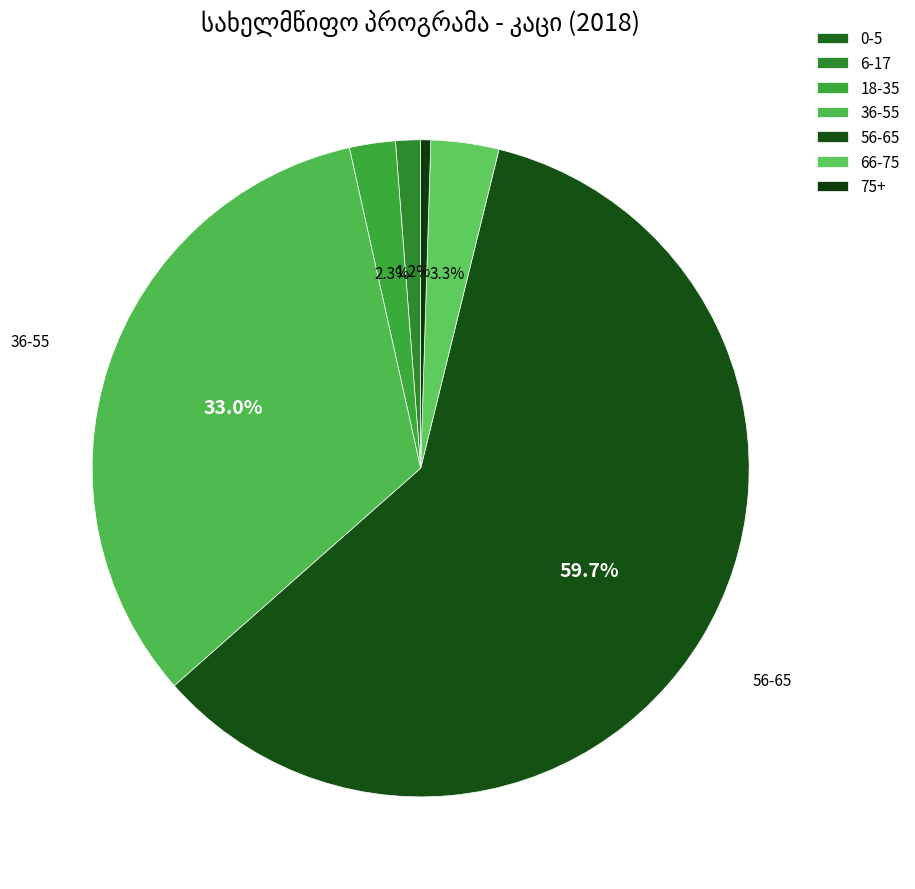

What is the majority slice?

56-65